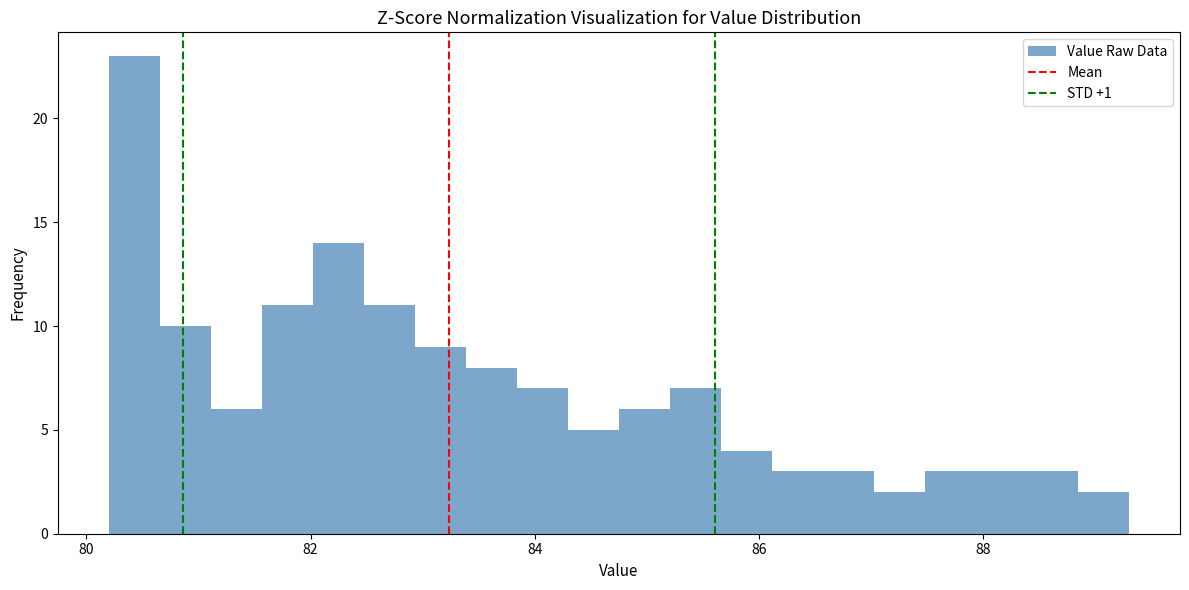

Read against the x-axis, roughly where is the centre of the tallest bar?

80.4